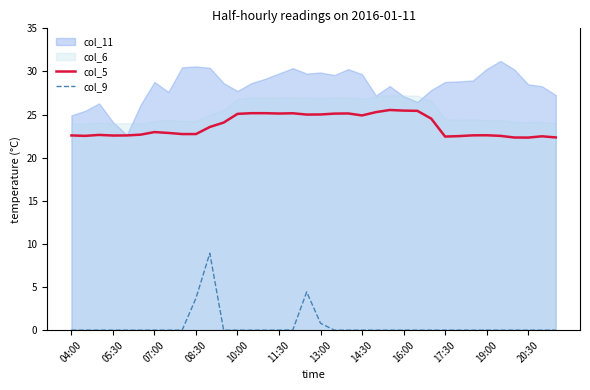

In col_5, how many points are lower than both neighbors (excluding endpoints)?

7